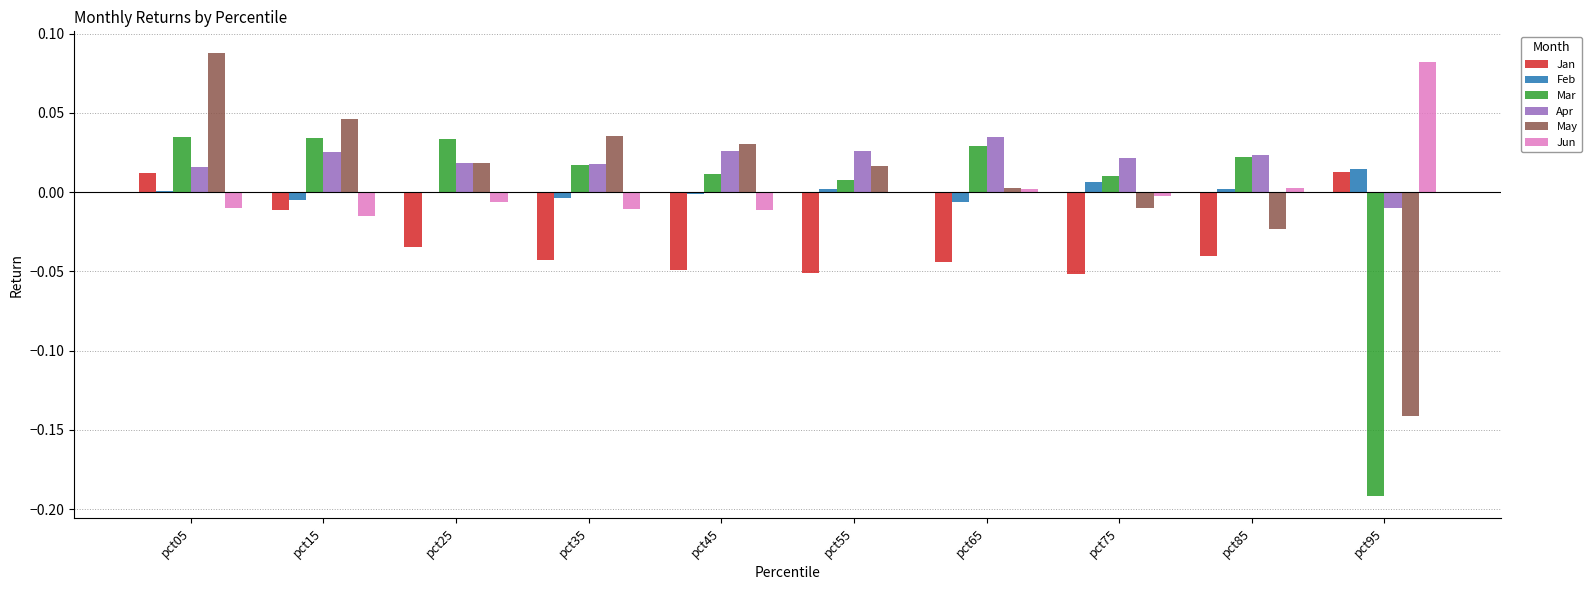

Which series changed the most between pct85 and pct95?

Mar